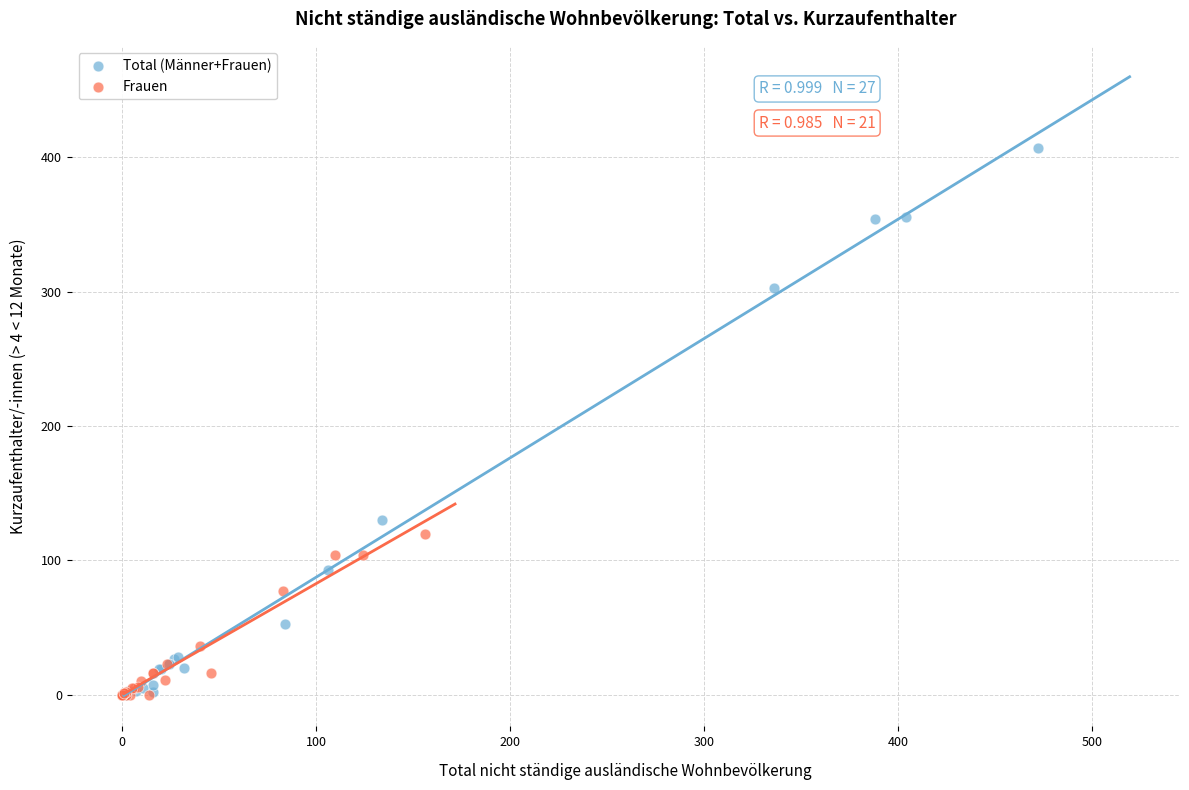

Which series has the largest Y range (max minus min)?

Total (Männer+Frauen)